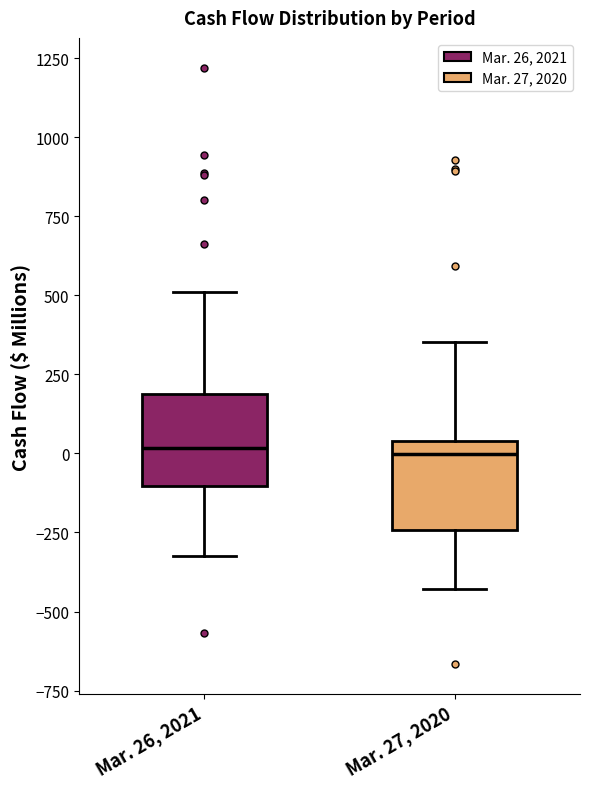

Reading left to right, transcribe this box plot: for each box, give where its median line is, the range the box spans, and where its two whiskers end, as read against the y-axis. The values are not printed on the chart, so give them approximately, as read against the axis.

Mar. 26, 2021: median 0, box -100 to 200, whiskers -300 to 500
Mar. 27, 2020: median 0, box -250 to 50, whiskers -450 to 350